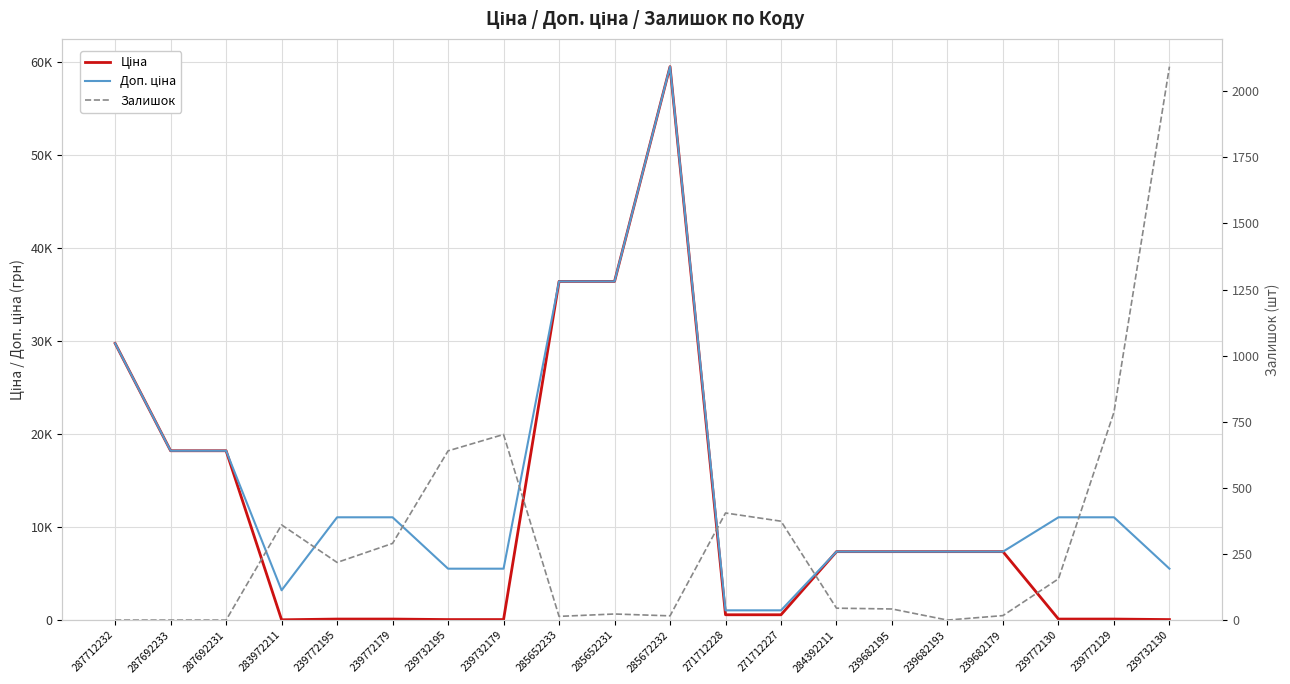

What is the label of the 1st point from the right?

239732130